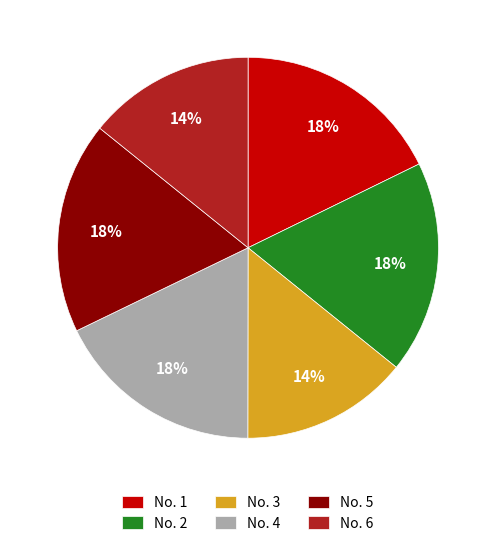

To the nearest percent, what portion does No. 4 represent?

18%